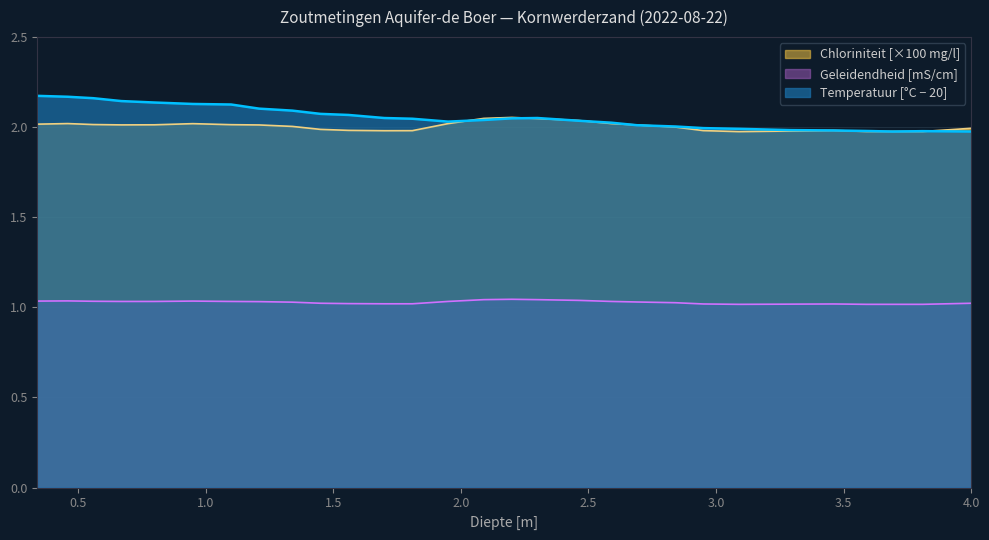

How many lines are shown in the chart?

3